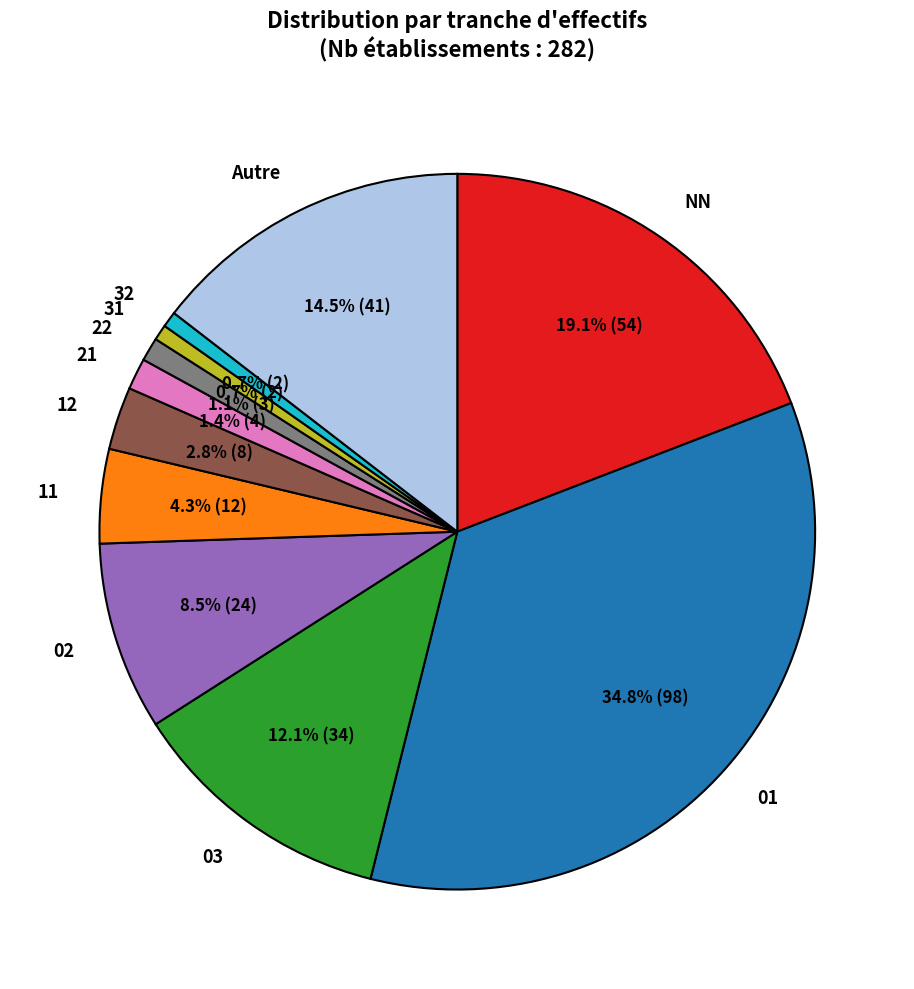

True or false: 31 accounts for 7% of the total.

False